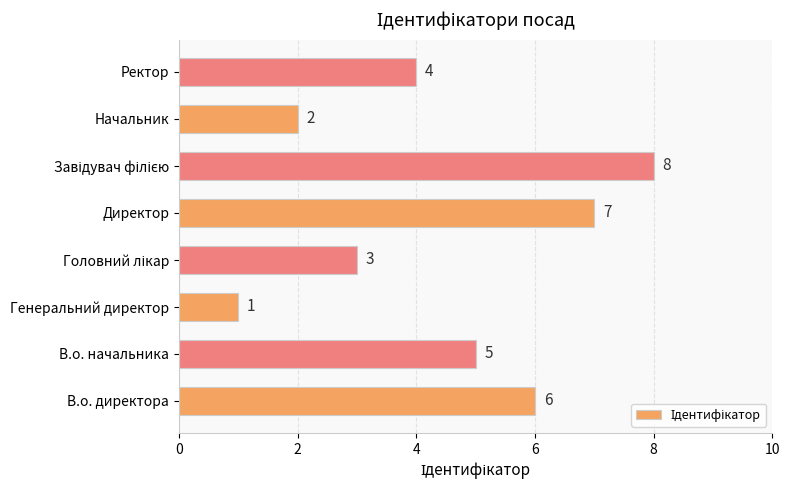

What is the sum of all values?

36